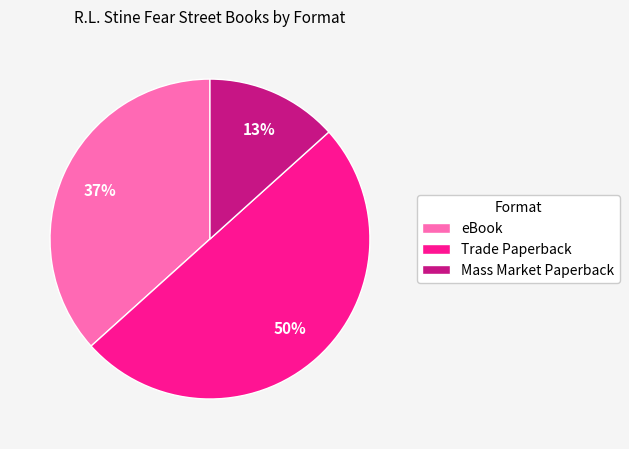

Does eBook represent more than half of the total?

No